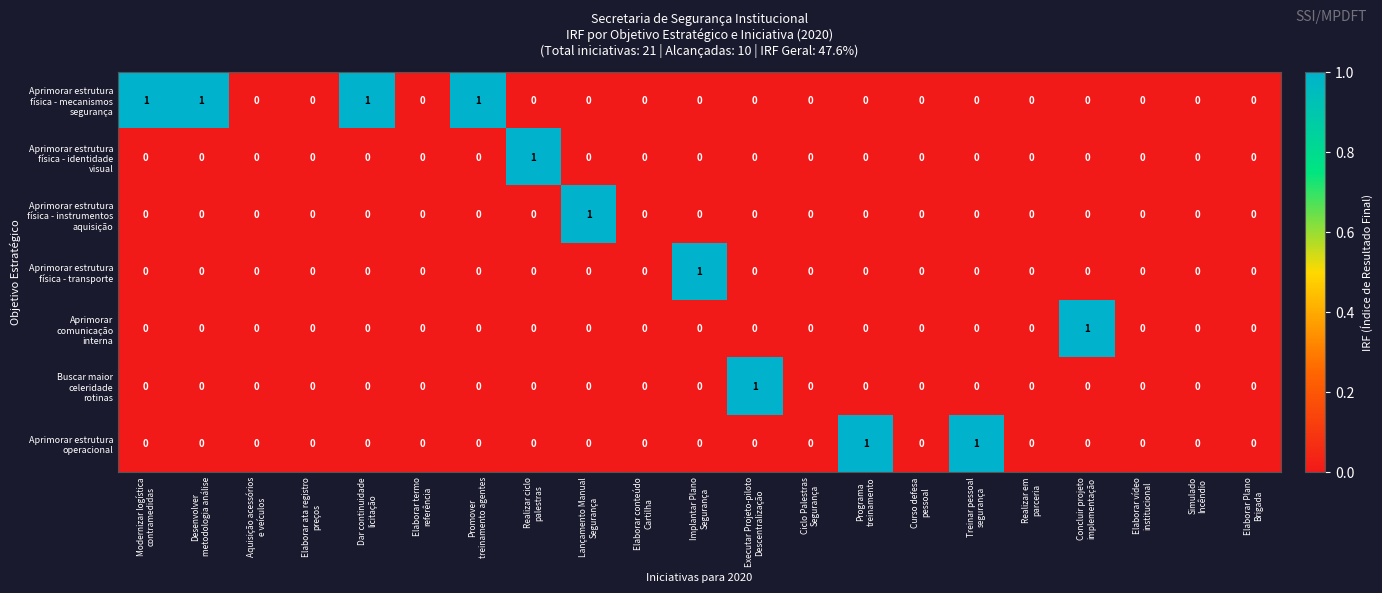

List the series in order of their peak value, lowest first.

Aprimorar estrutura física - mecanismos segurança, Aprimorar estrutura física - identidade visual, Aprimorar estrutura física - instrumentos aquisição, Aprimorar estrutura física - transporte, Aprimorar comunicação interna, Buscar maior celeridade rotinas, Aprimorar estrutura operacional